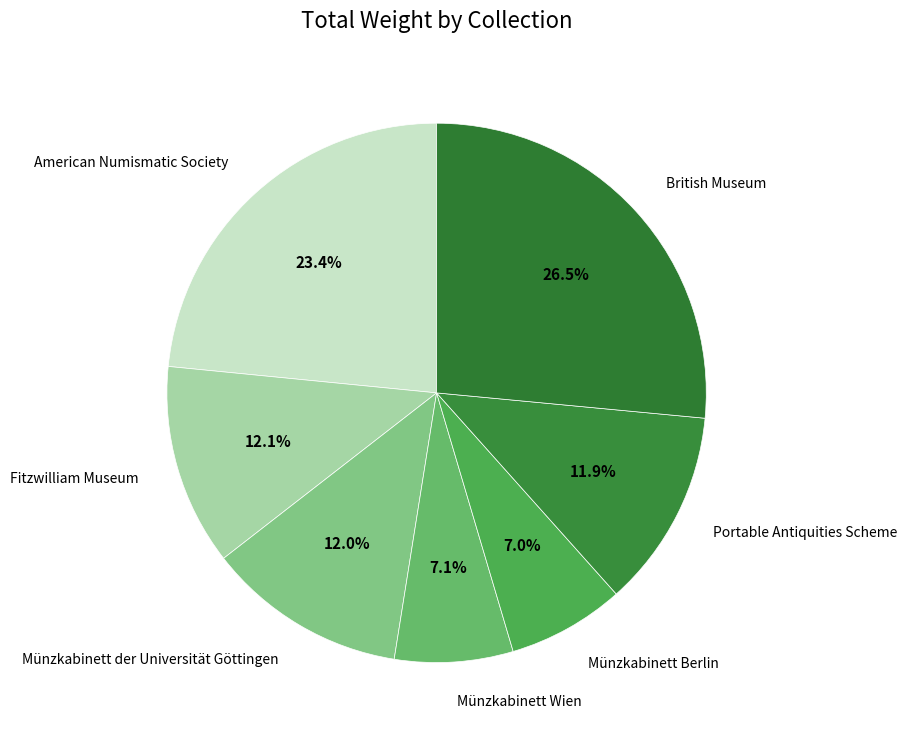

True or false: American Numismatic Society accounts for 23% of the total.

True